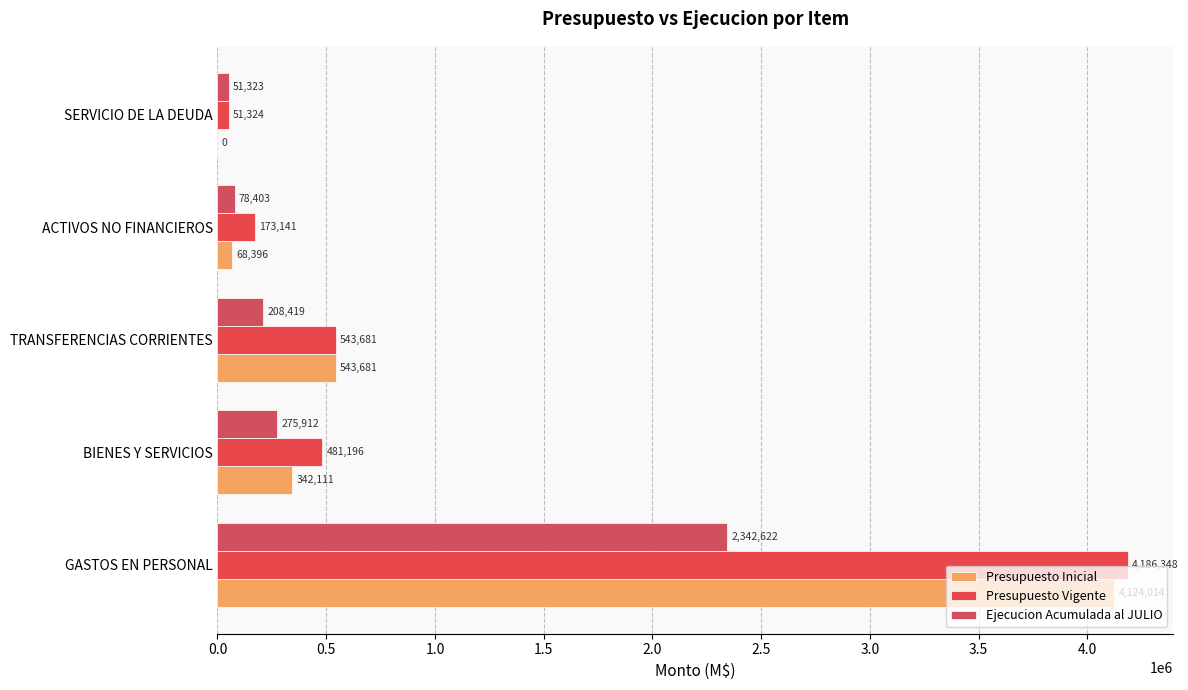

Count the number of categories in the chart.

5